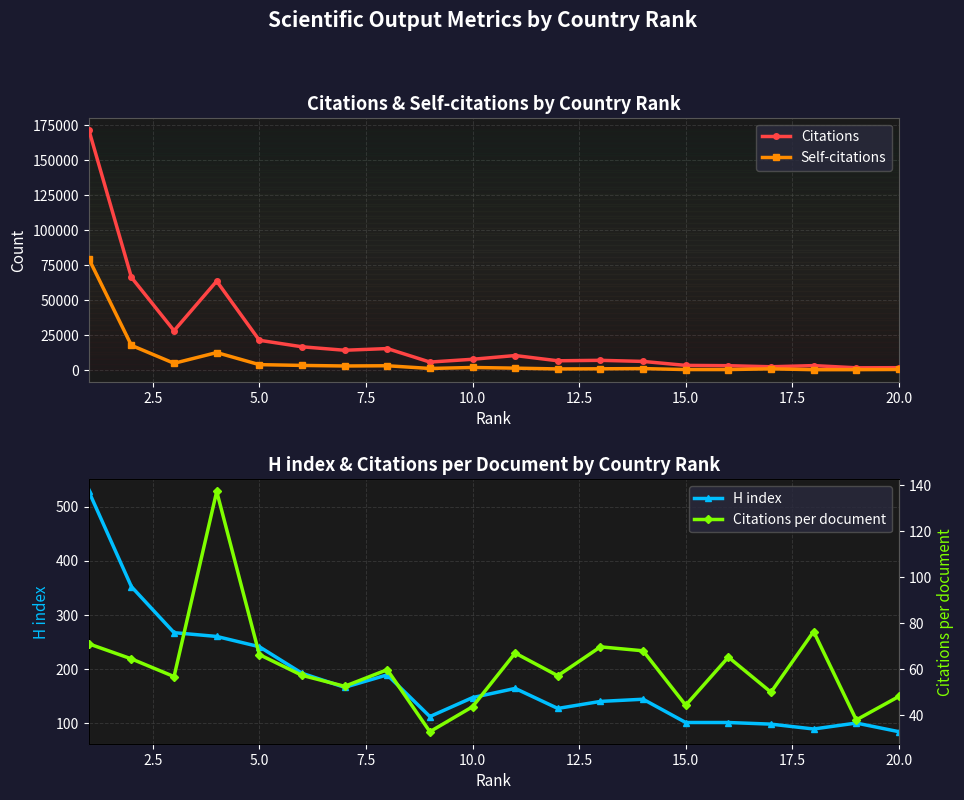

What is the greatest value displayed?

171746.0